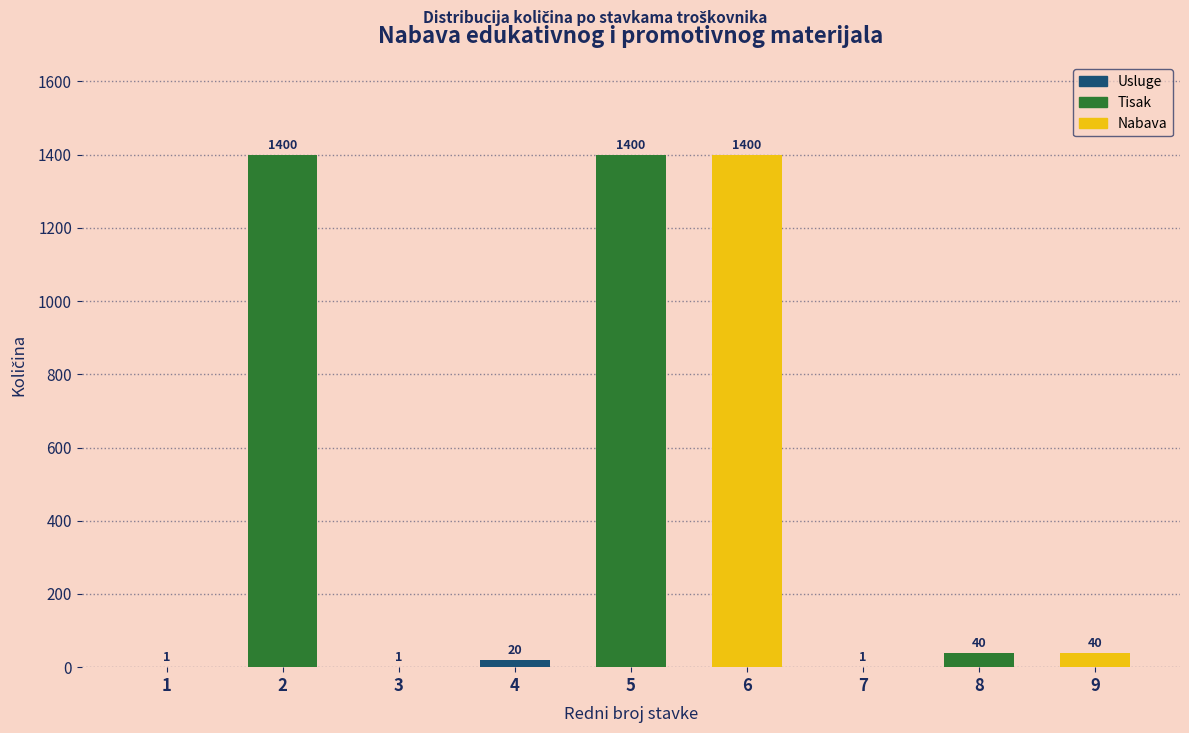

Reading left to right, list all the values displayed in this chart.

1=1	2=1400	3=1	4=20	5=1400	6=1400	7=1	8=40	9=40